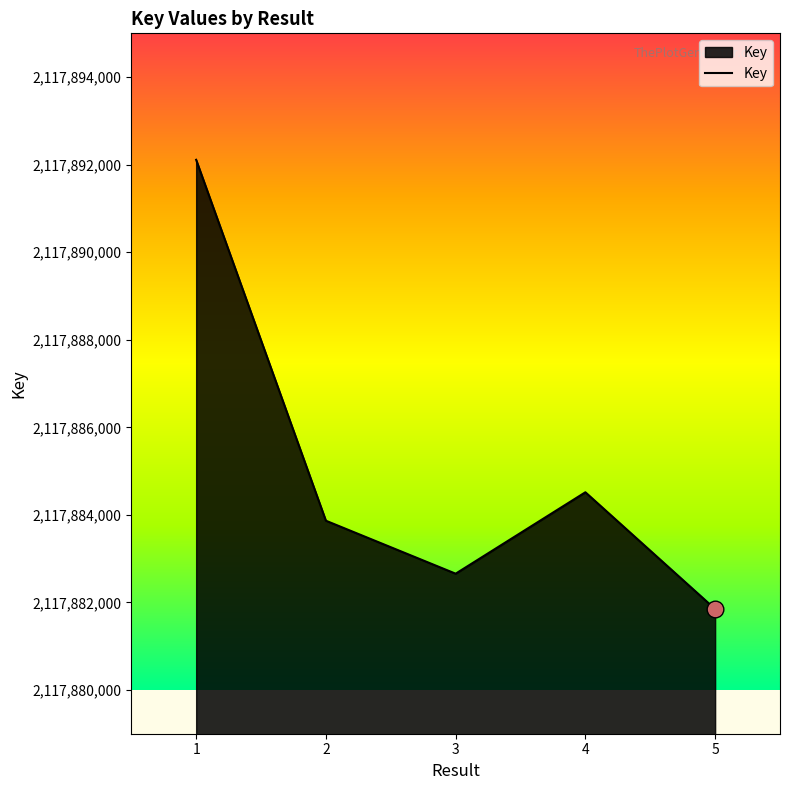

What is the greatest value displayed?

2117892111